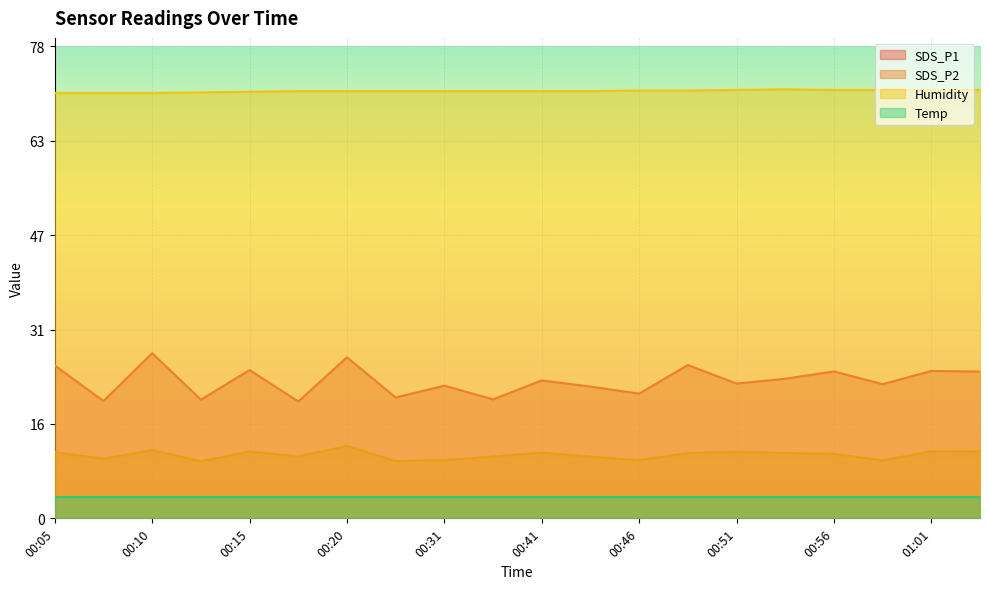

List the labels in order of SDS_P2 value, largest first.

00:20, 00:10, 01:01, 01:03, 00:15, 00:51, 00:05, 00:41, 00:49, 00:54, 00:56, 00:18, 00:39, 00:44, 00:08, 00:31, 00:46, 00:58, 00:27, 00:13